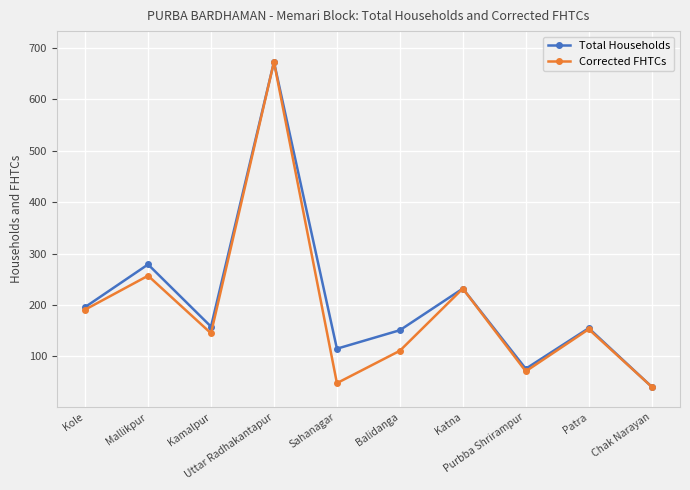

The Corrected FHTCs series shows 257 at Mallikpur. True or false?

True